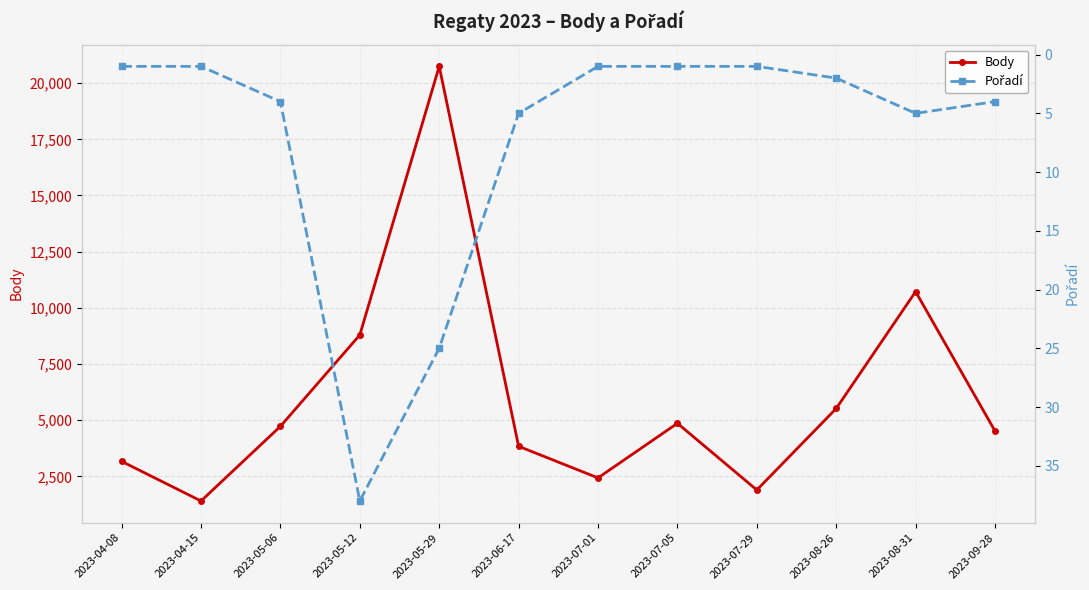

At how many categories does at least one series exceed 808?

12